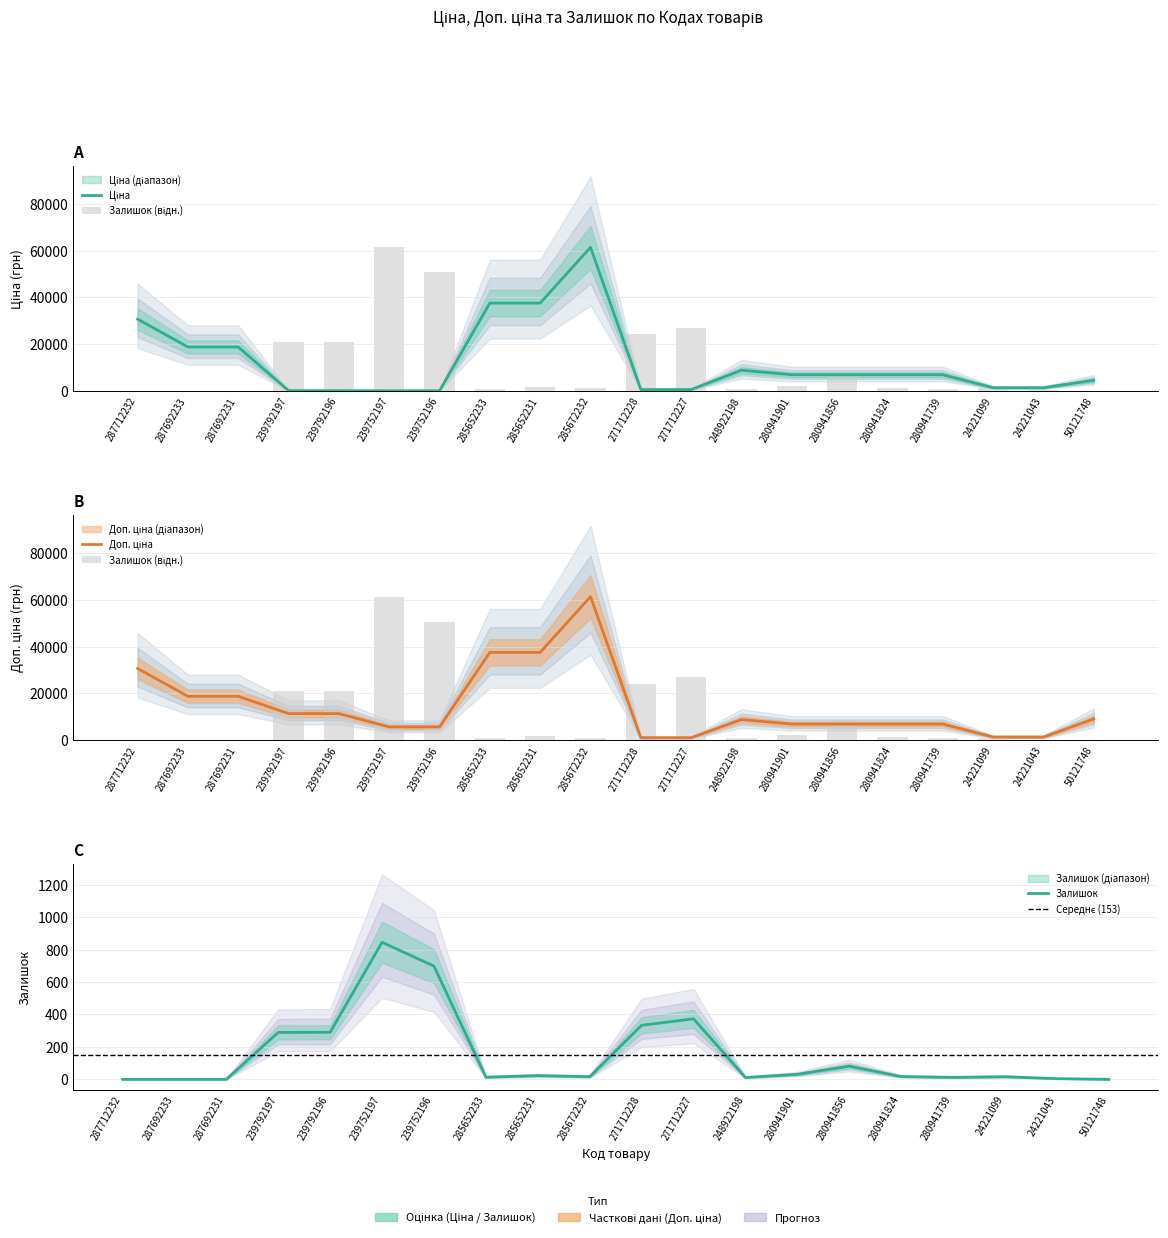

The value of Ціна at 287692233 is 6619.4. True or false?

False